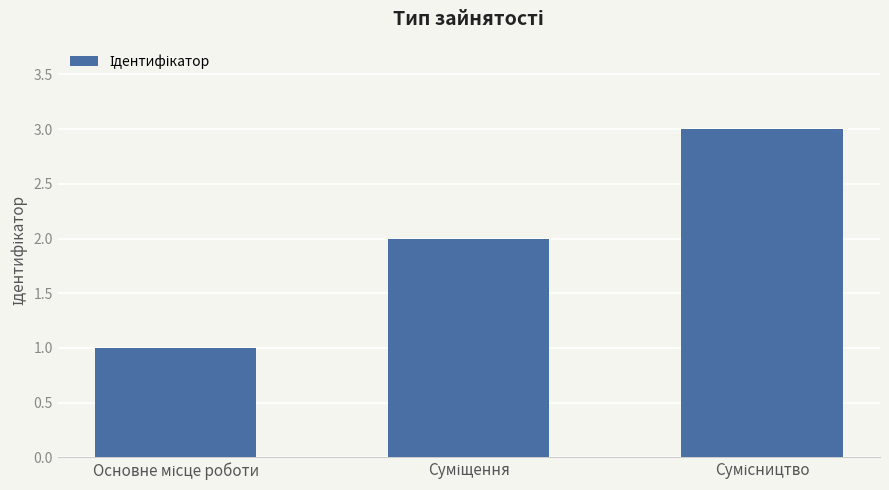

How many values are below 2?

1